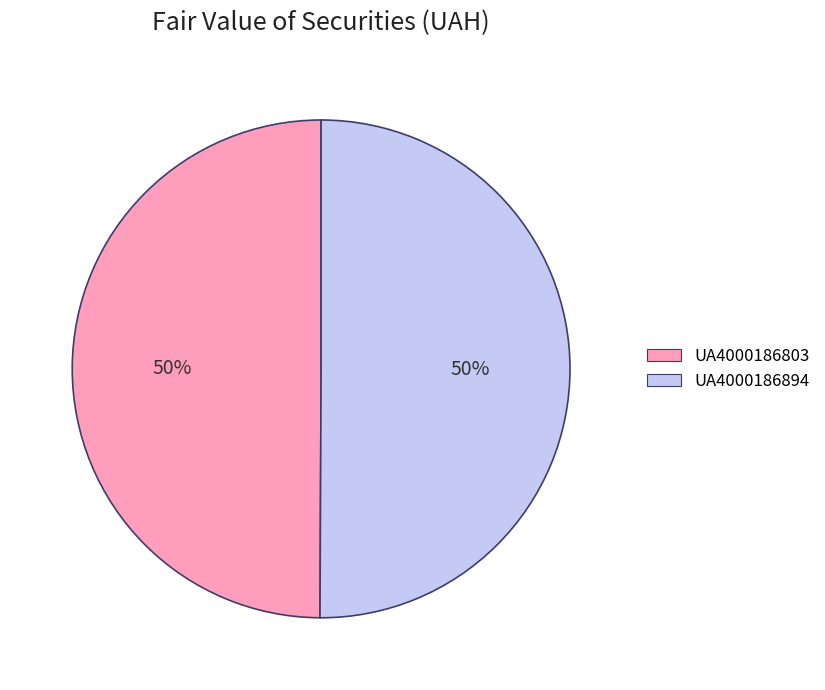

Is the sum of UA4000186894 and UA4000186803 greater than half?

Yes